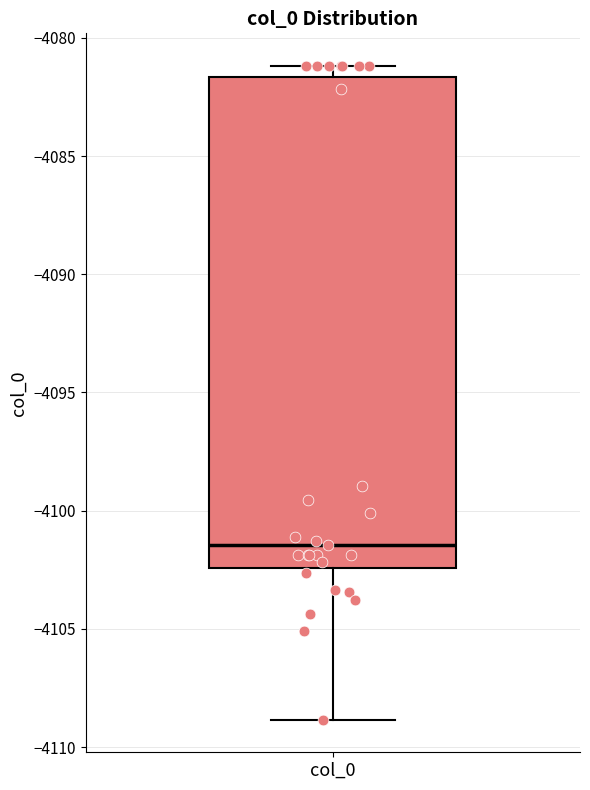

Read this box plot against the y-axis: the position of the median line, the range covered by the box, and the ends of both whiskers. The values are not printed on the chart, so give them approximately, as read against the axis.

median -4101.5, box -4102.5 to -4081.5, whiskers -4109.0 to -4081.0